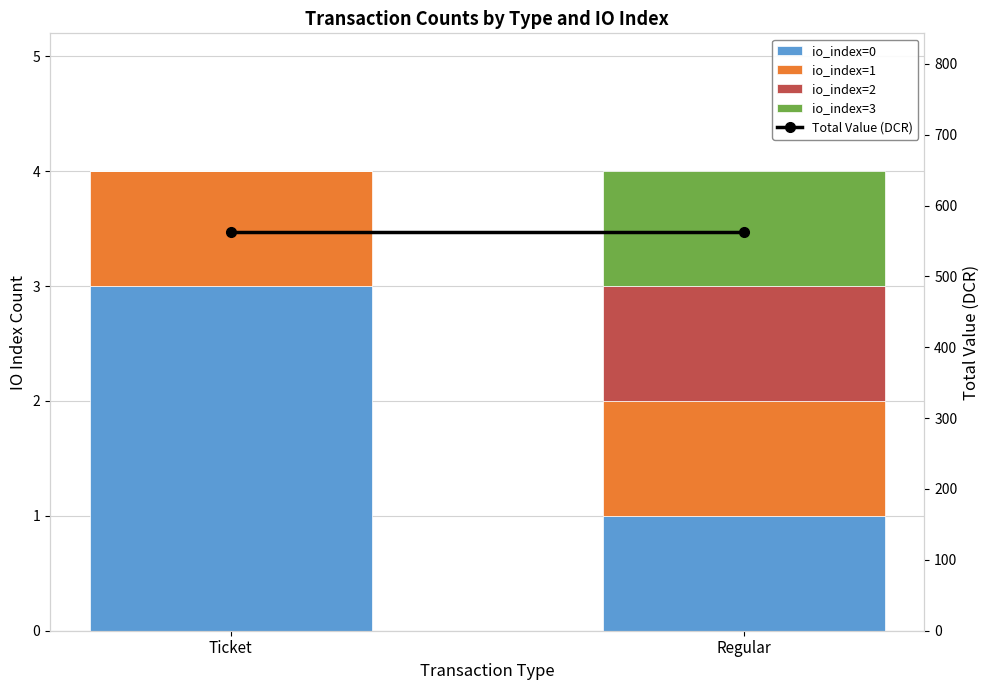

List the series in order of their peak value, highest first.

Total Value (DCR), io_index=0, io_index=1, io_index=2, io_index=3